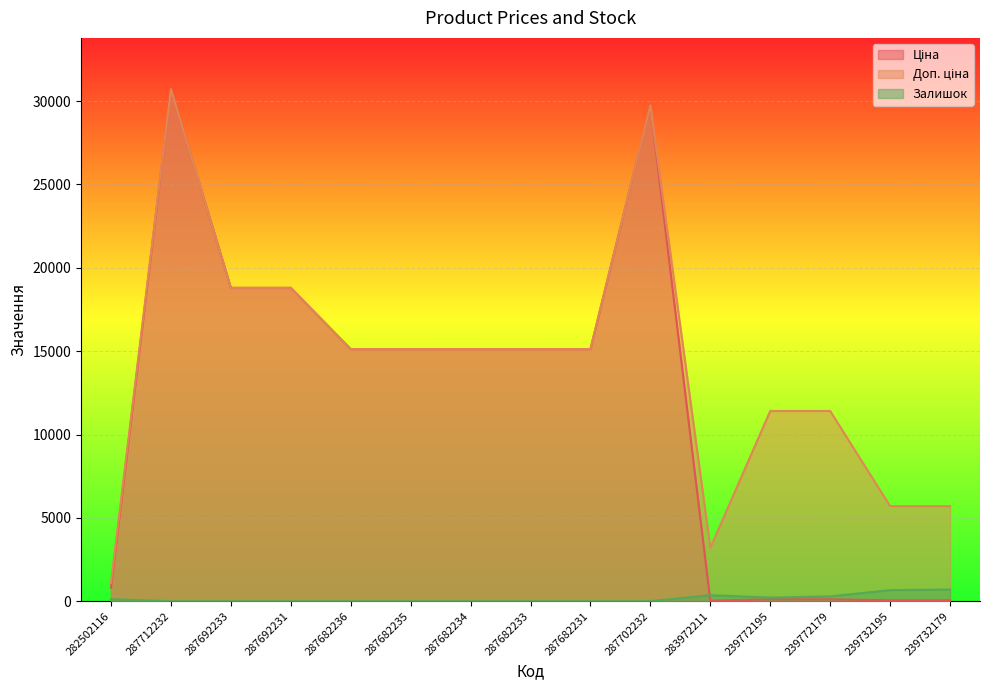

Which series has the largest total across all categories?

Доп. ціна